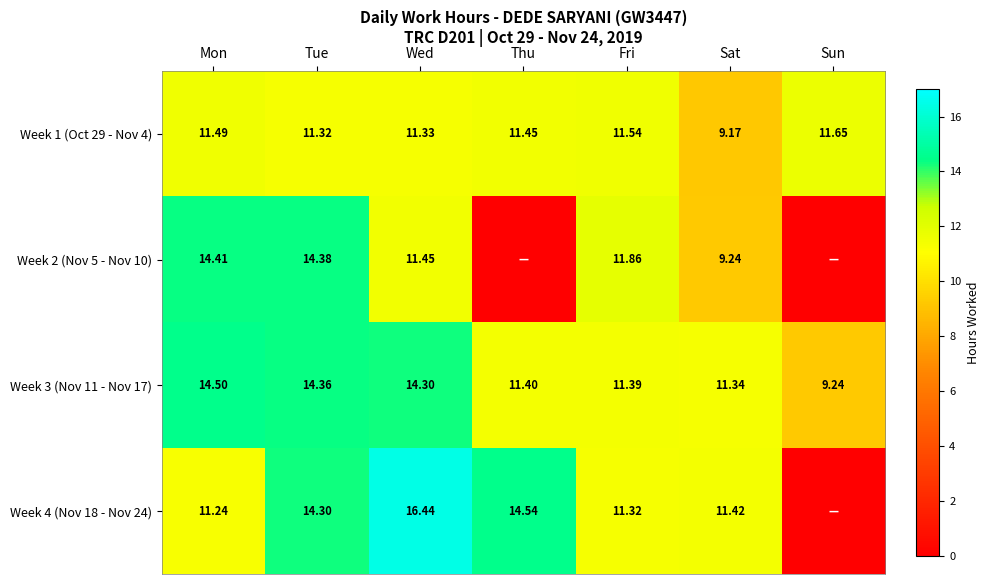

Is it true that Week 3 (Nov 11 - Nov 17) equals 9.2 at Sun?

True